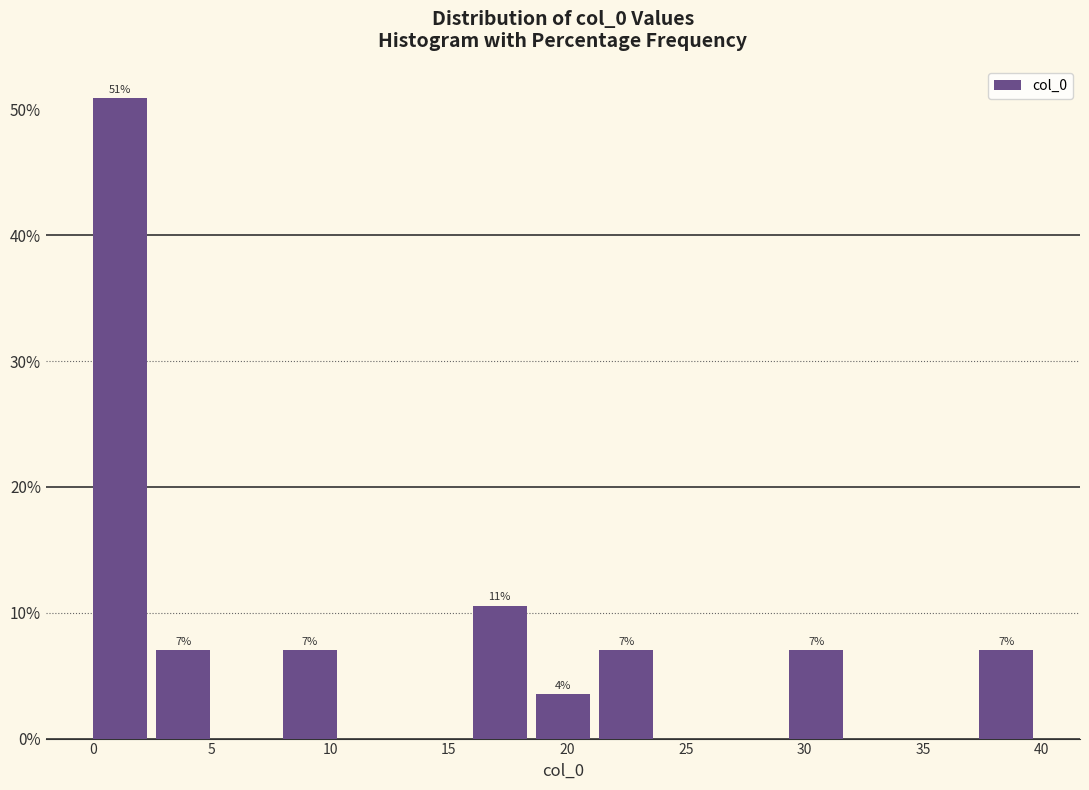

Which range on the x-axis has the tallest bar?

0.0 to 2.5